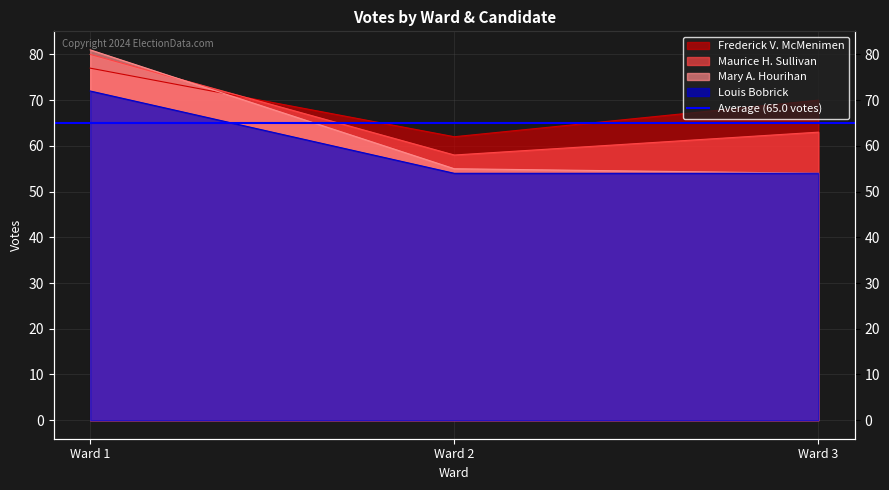

What is the spread (max minus min) of values at Ward 3?

16